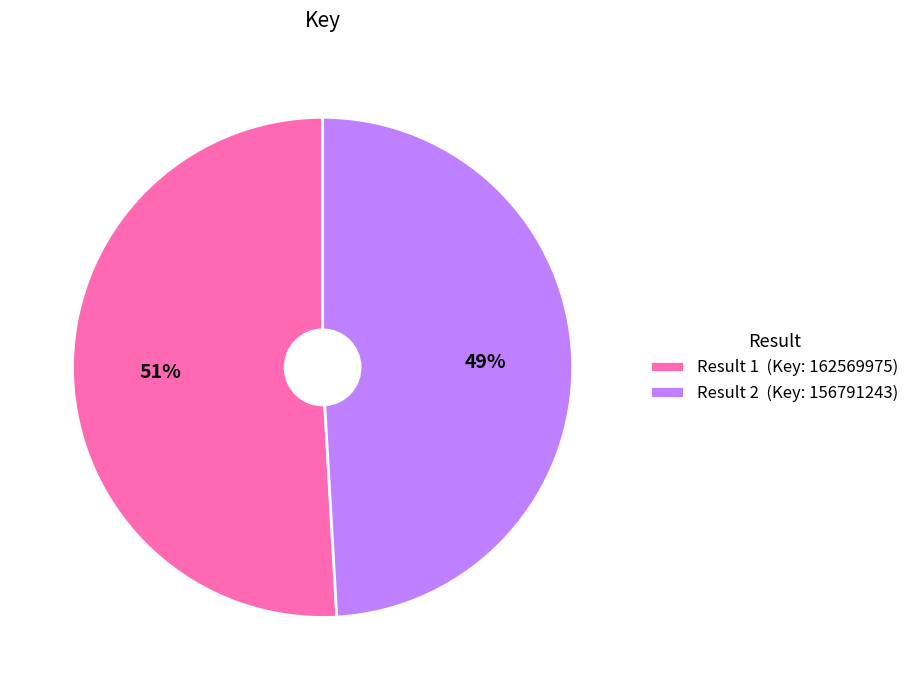

Do Result 1 (Key: 162569975) and Result 2 (Key: 156791243) together represent more than half of the pie?

Yes